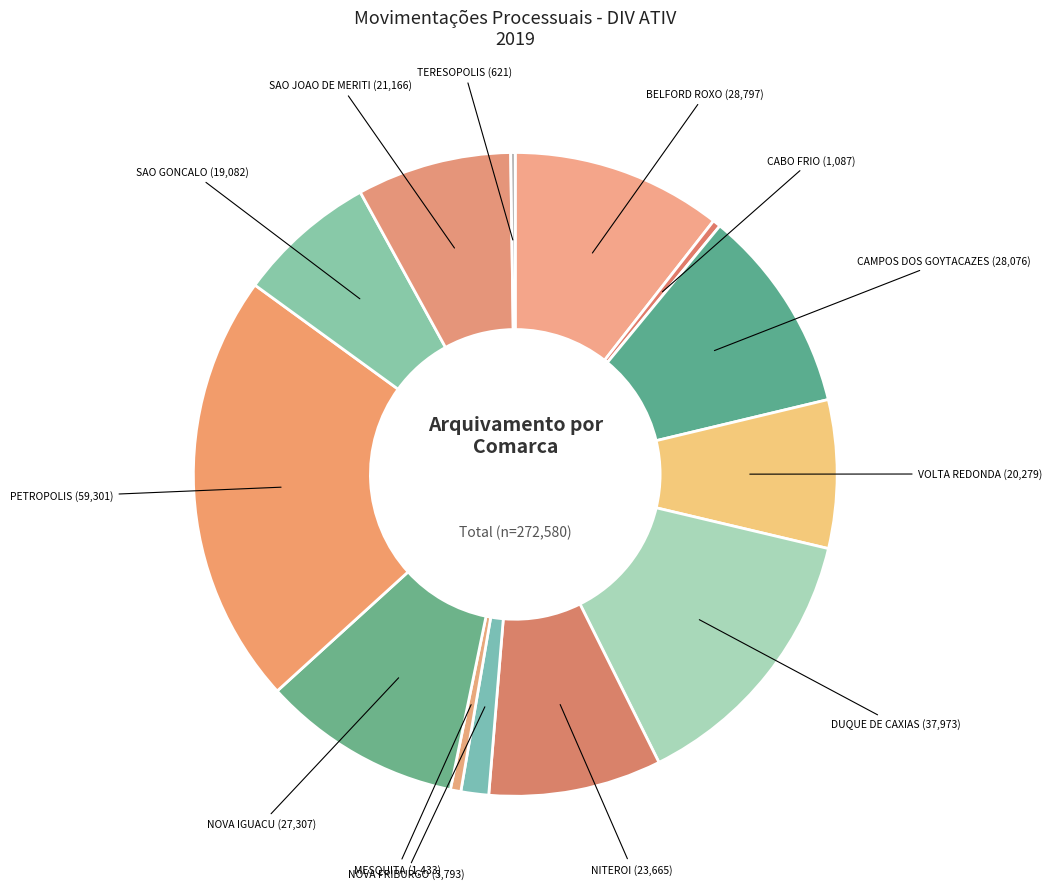

Which slice is the smallest?

TERESOPOLIS